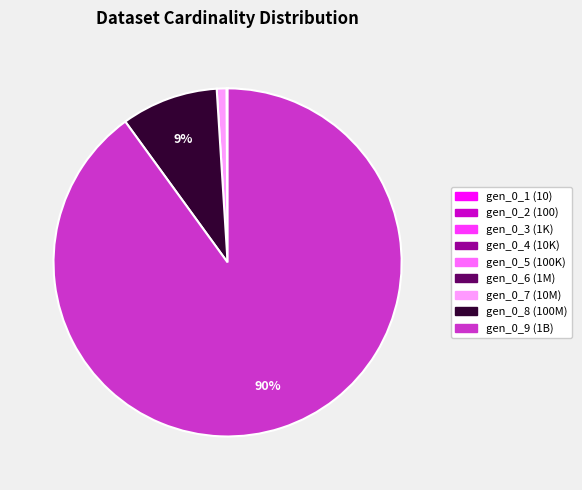

Is there a majority slice in this chart?

Yes